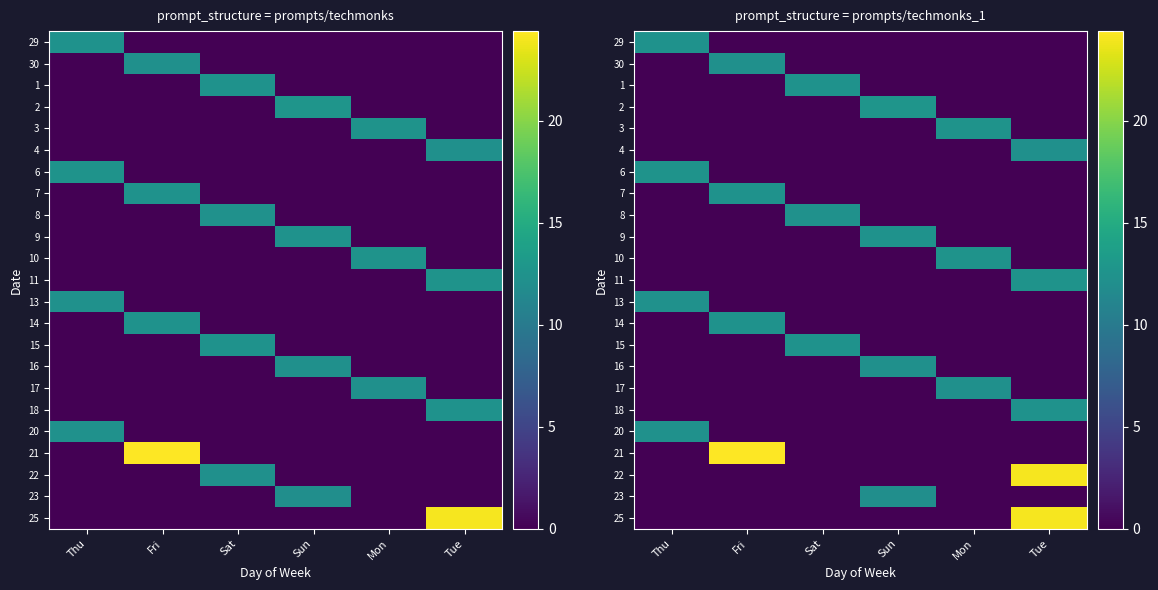

At which category is the sum across all series the highest?

Tue